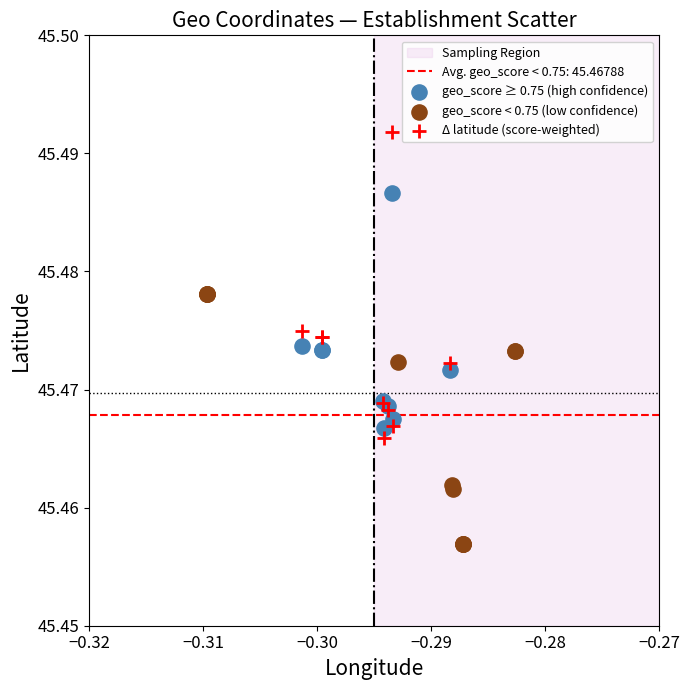

Which series has the largest Y range (max minus min)?

Δ latitude (score-weighted)